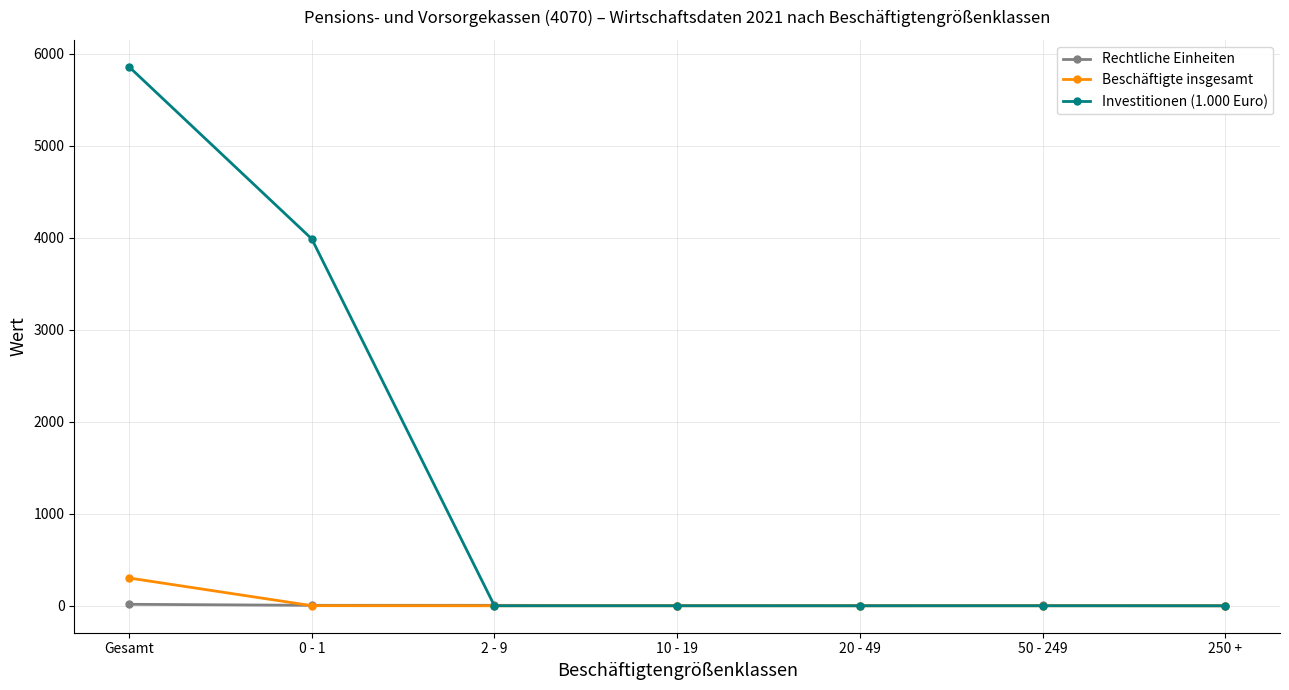

What is the average value of the Beschäftigte insgesamt series?

43